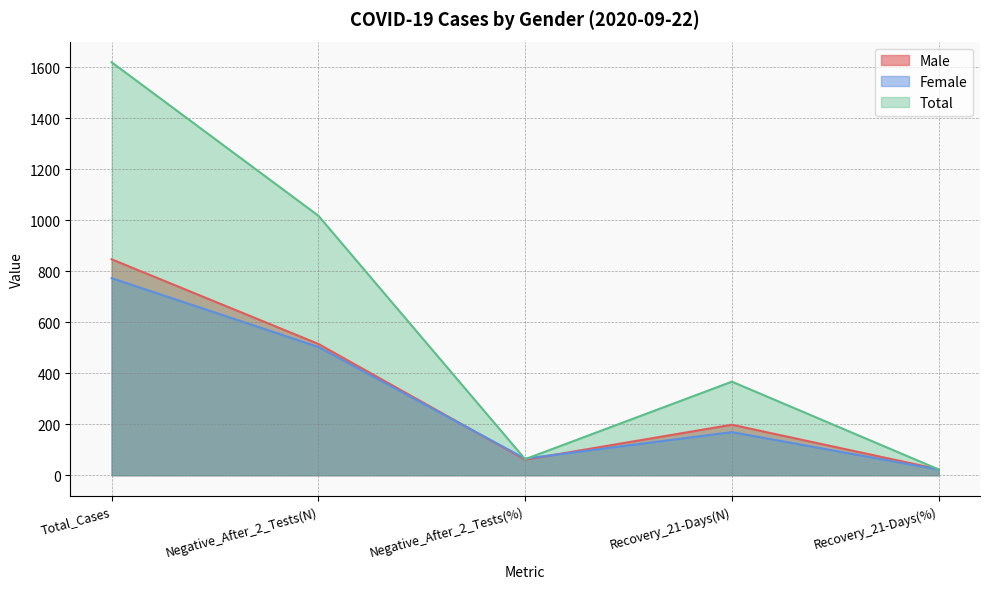

Between which two adjacent categories do Total and Male first intersect?

Recovery_21-Days(N) and Recovery_21-Days(%)